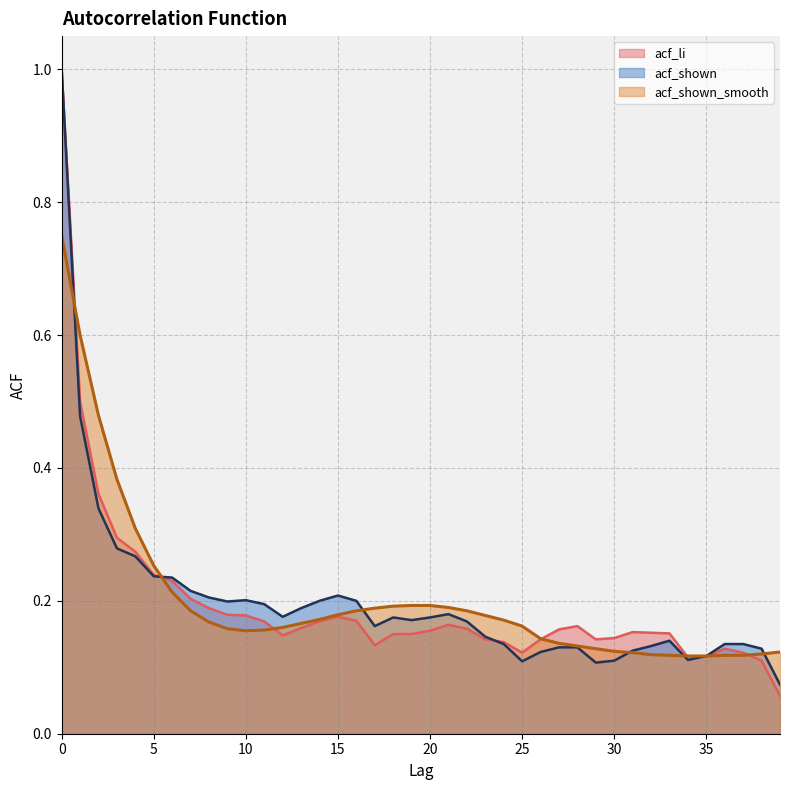

Is it true that acf_shown_smooth equals 0.1 at 20?

False